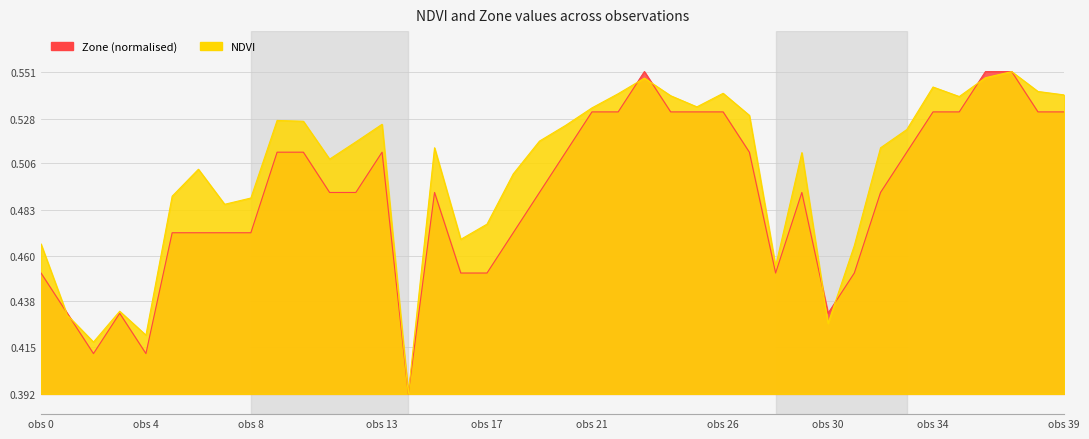

Between 22 and 16, which is larger?

22